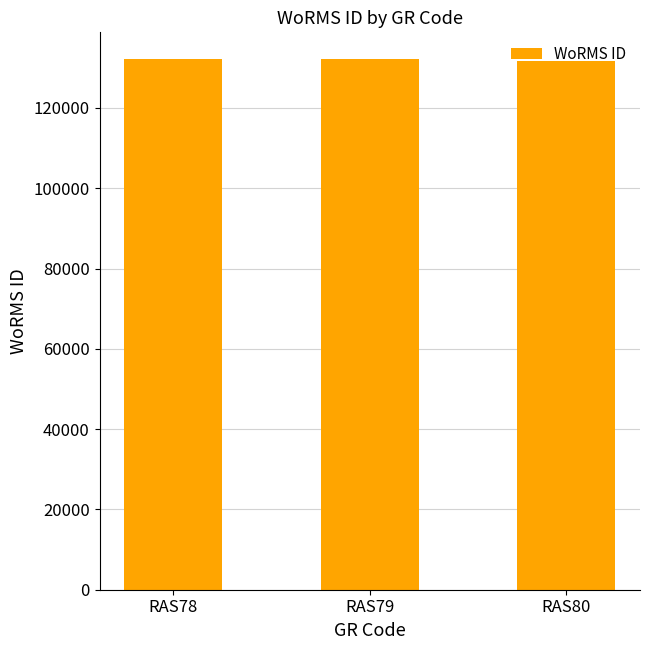

What is the value of the 1st bar from the left?

132181